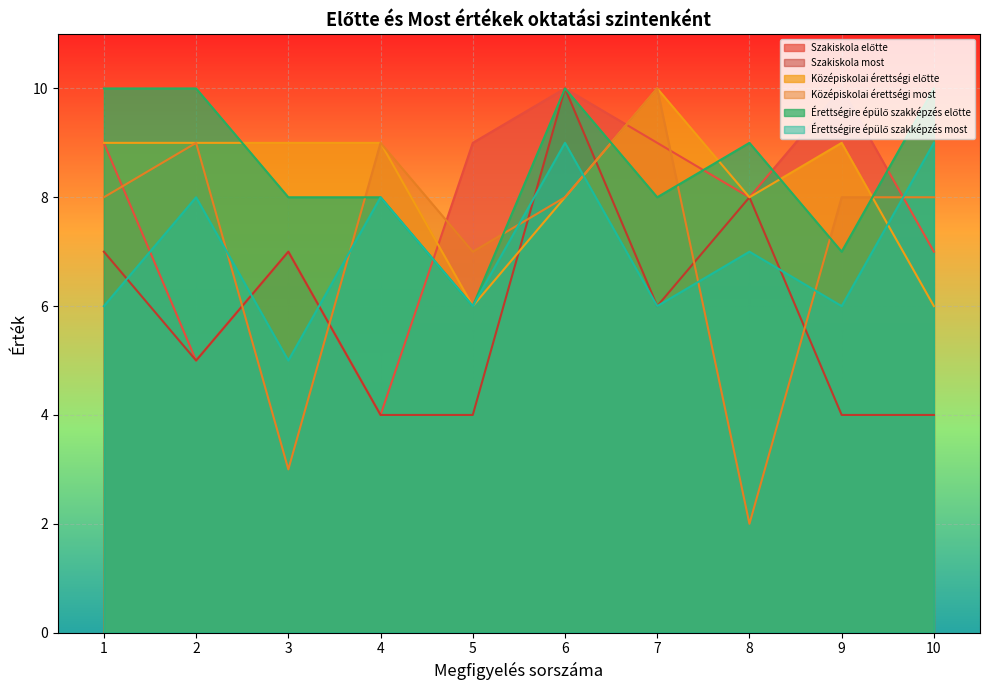

What is the minimum value for Szakiskola most?

4